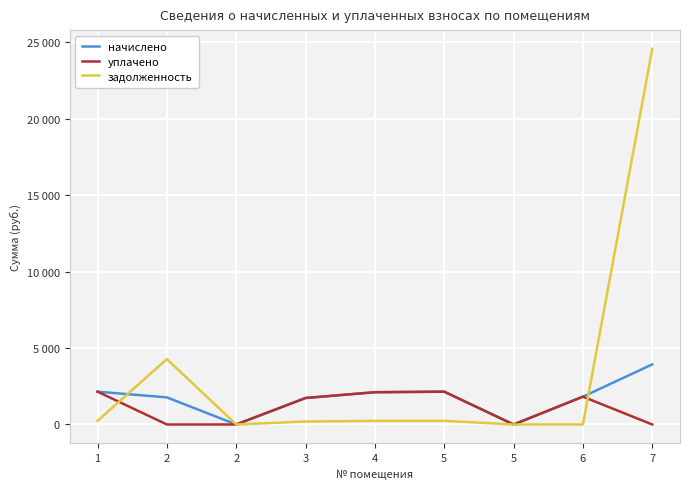

Does the chart have visible grid lines?

Yes